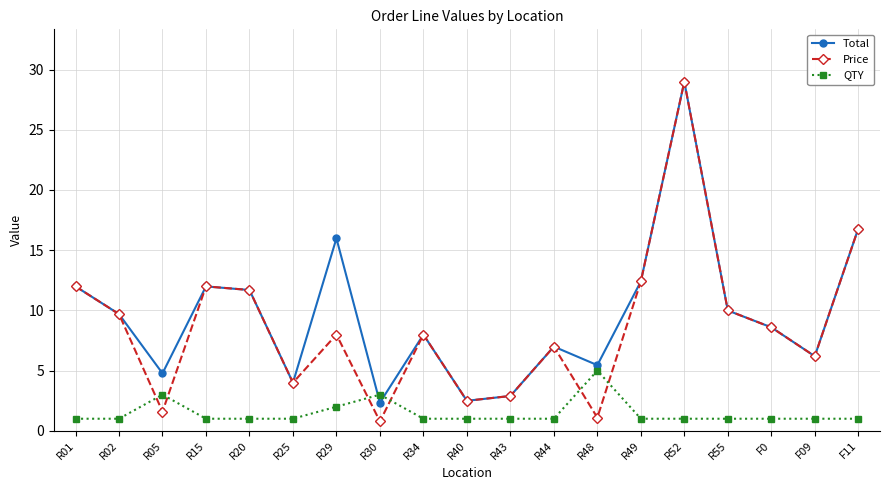

Count the number of data series in this chart.

3